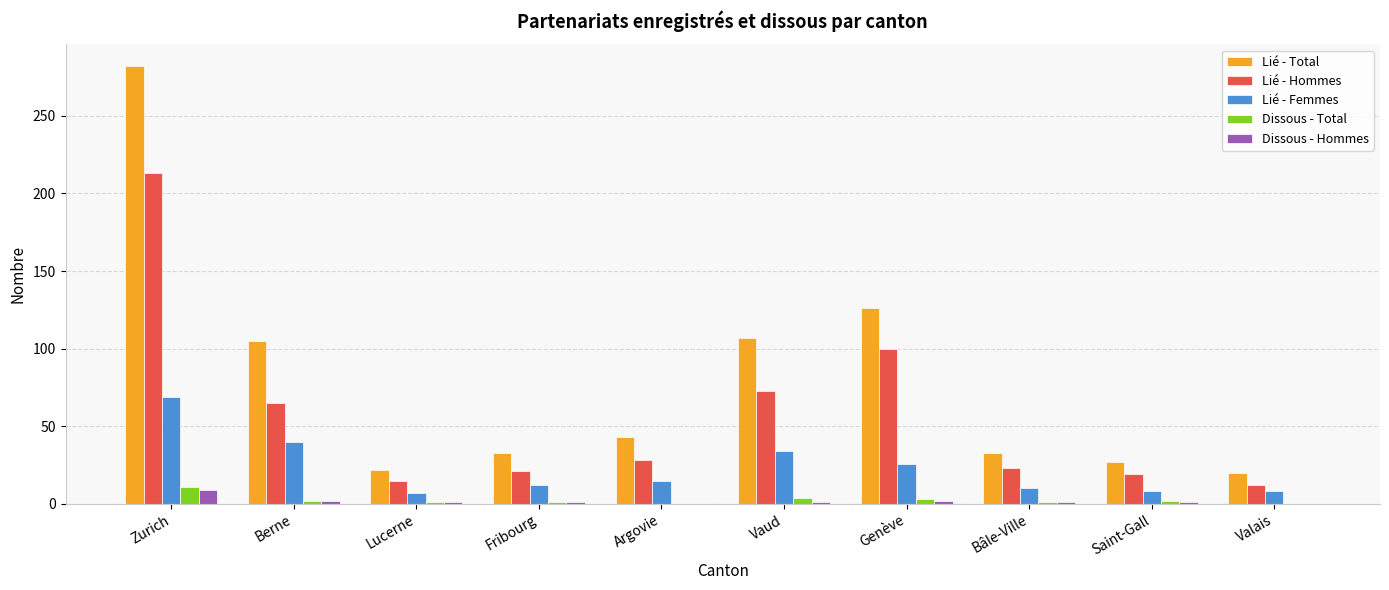

What is the difference between the Dissous - Total values at Vaud and Valais?

4